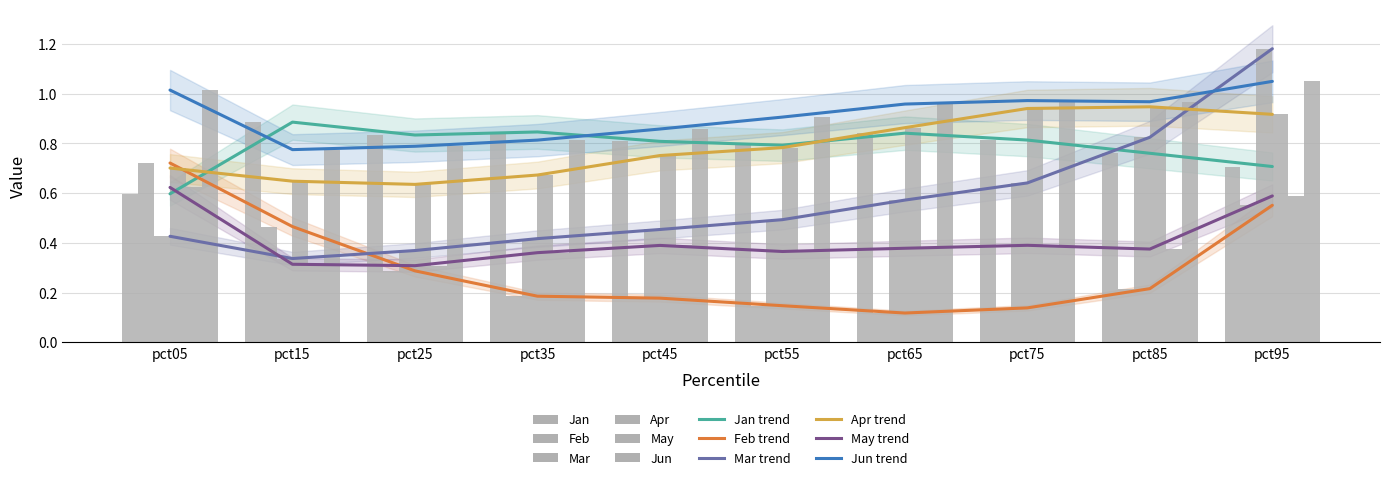

Reading left to right, transcribe all the data shown in this chart.

Jan: pct05=0.6	pct15=0.9	pct25=0.8	pct35=0.8	pct45=0.8	pct55=0.8	pct65=0.8	pct75=0.8	pct85=0.8	pct95=0.7
Feb: pct05=0.7	pct15=0.5	pct25=0.3	pct35=0.2	pct45=0.2	pct55=0.1	pct65=0.1	pct75=0.1	pct85=0.2	pct95=0.6
Mar: pct05=0.4	pct15=0.3	pct25=0.4	pct35=0.4	pct45=0.5	pct55=0.5	pct65=0.6	pct75=0.6	pct85=0.8	pct95=1.2
Apr: pct05=0.7	pct15=0.6	pct25=0.6	pct35=0.7	pct45=0.8	pct55=0.8	pct65=0.9	pct75=0.9	pct85=0.9	pct95=0.9
May: pct05=0.6	pct15=0.3	pct25=0.3	pct35=0.4	pct45=0.4	pct55=0.4	pct65=0.4	pct75=0.4	pct85=0.4	pct95=0.6
Jun: pct05=1.0	pct15=0.8	pct25=0.8	pct35=0.8	pct45=0.9	pct55=0.9	pct65=1.0	pct75=1.0	pct85=1.0	pct95=1.0